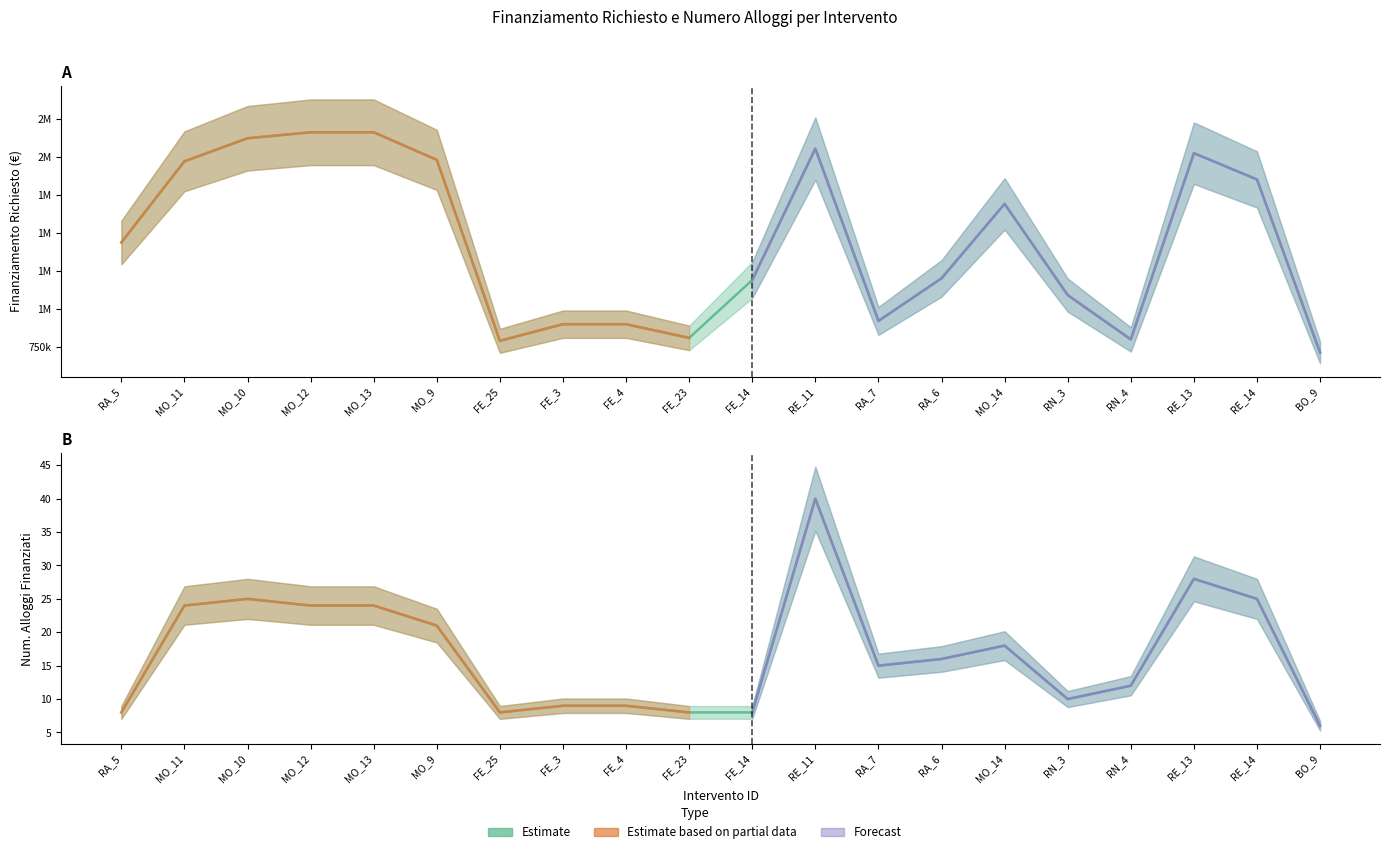

True or false: num alloggi finanziati and FINANZIAMENTO RICHIESTO intersect in this chart.

False